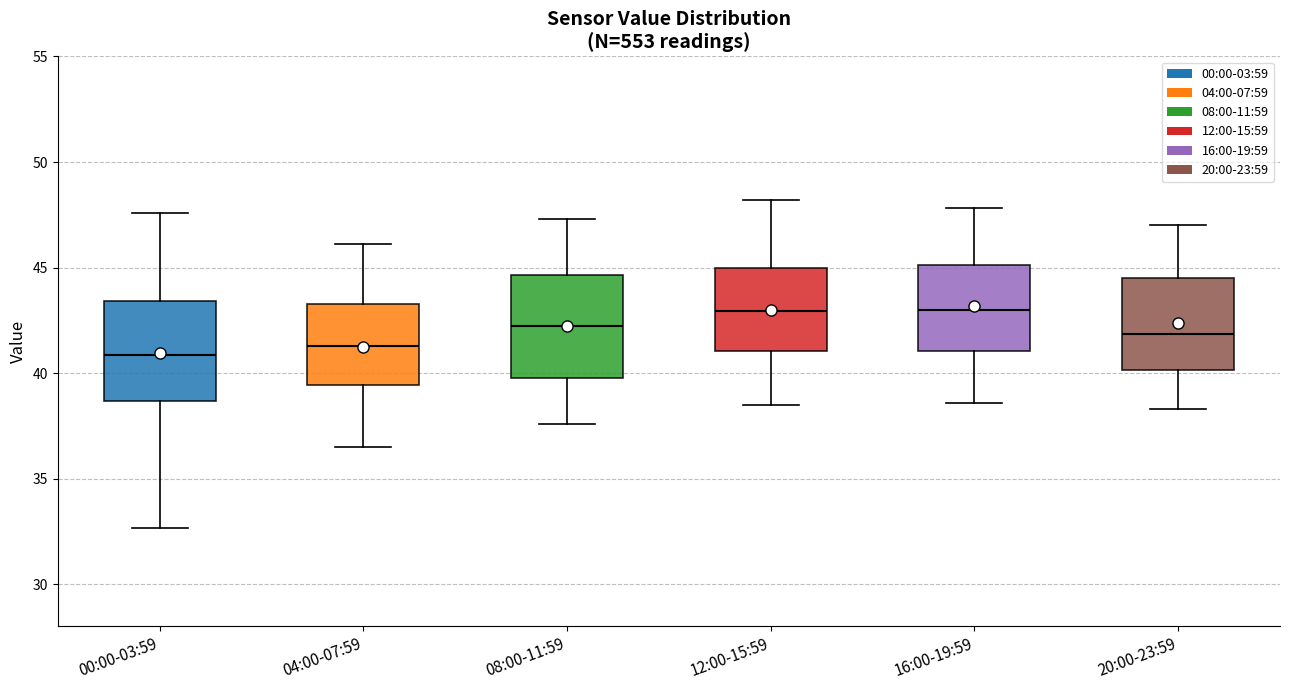

Reading left to right, transcribe this box plot: for each box, give where its median line is, the range the box spans, and where its two whiskers end, as read against the y-axis. The values are not printed on the chart, so give them approximately, as read against the axis.

00:00-03:59: median 41.0, box 38.5 to 43.5, whiskers 32.5 to 47.5
04:00-07:59: median 41.5, box 39.5 to 43.5, whiskers 36.5 to 46.0
08:00-11:59: median 42.5, box 40.0 to 44.5, whiskers 37.5 to 47.5
12:00-15:59: median 43.0, box 41.0 to 45.0, whiskers 38.5 to 48.0
16:00-19:59: median 43.0, box 41.0 to 45.0, whiskers 38.5 to 48.0
20:00-23:59: median 42.0, box 40.0 to 44.5, whiskers 38.5 to 47.0